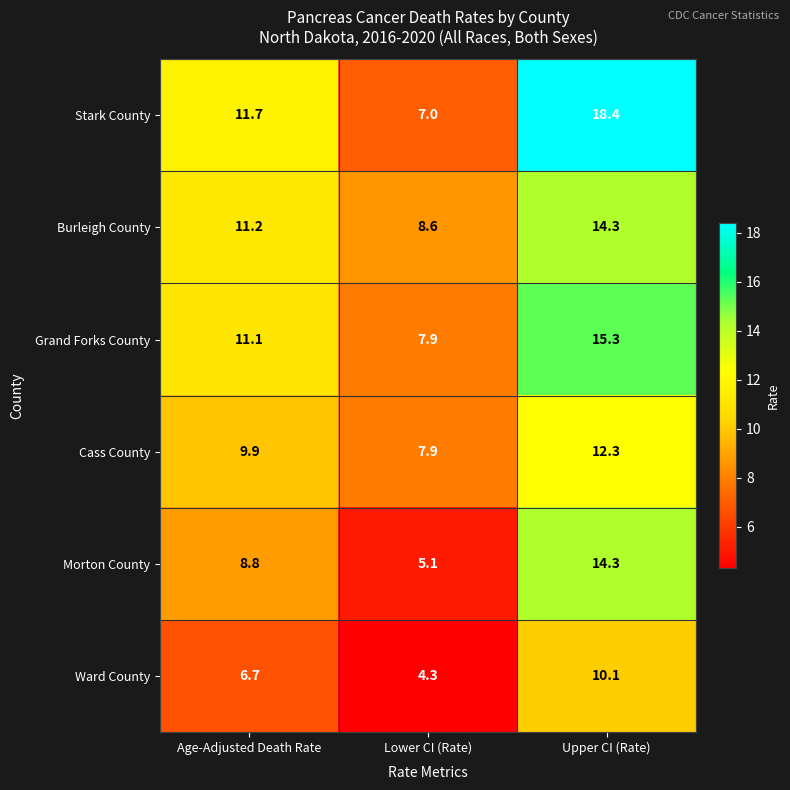

At Age-Adjusted Death Rate, list the series in order from smallest to largest.

Ward County, Morton County, Cass County, Grand Forks County, Burleigh County, Stark County